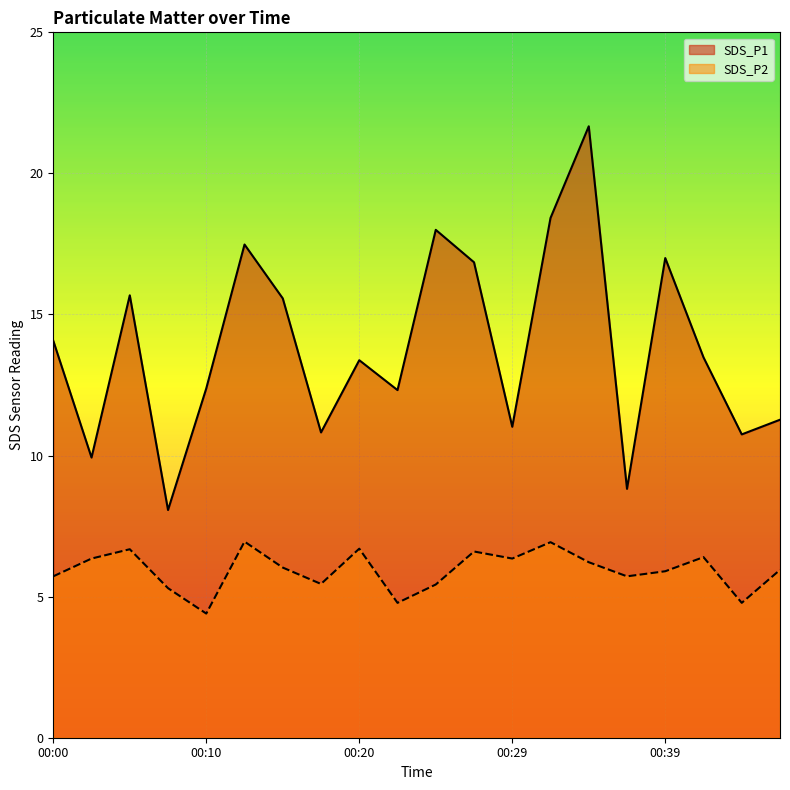

What is the total value across all series at 00:17?

16.3